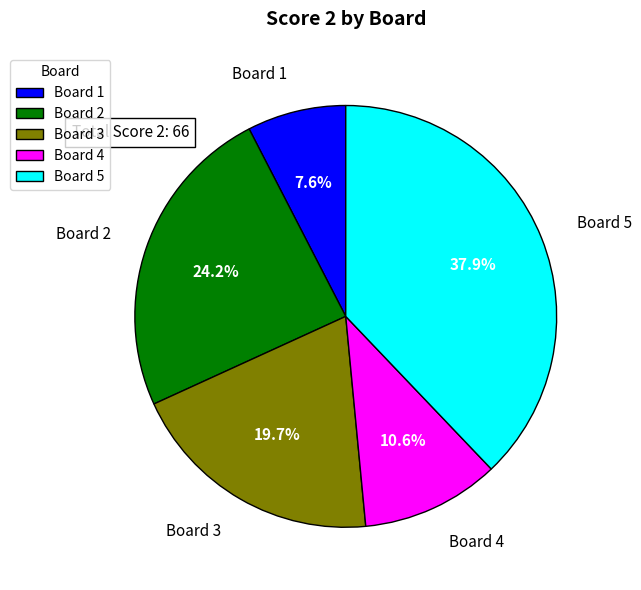

What is the change in value from Board 3 to Board 4?

-6